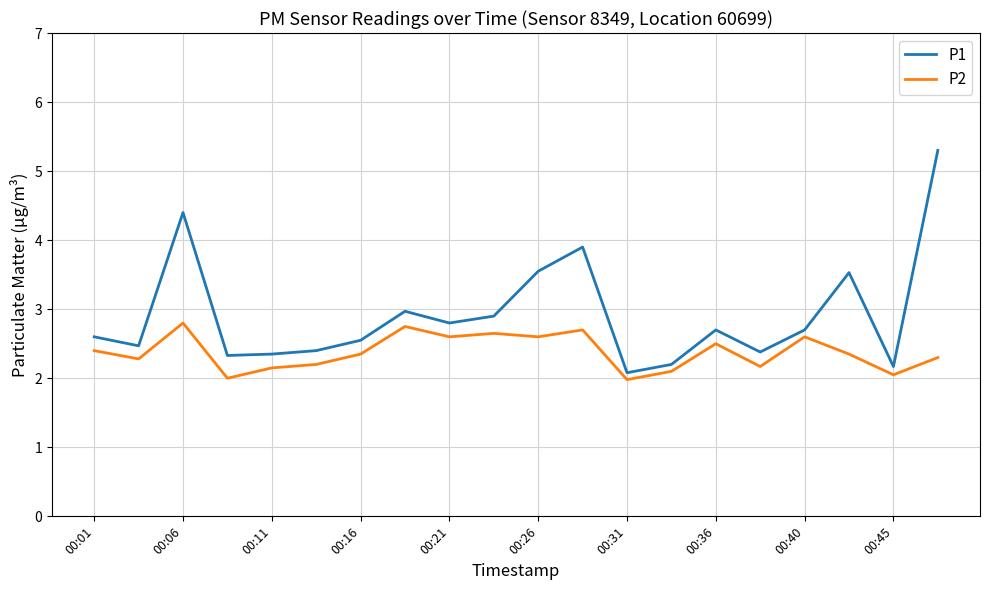

Which series has the largest range (max minus min)?

P1